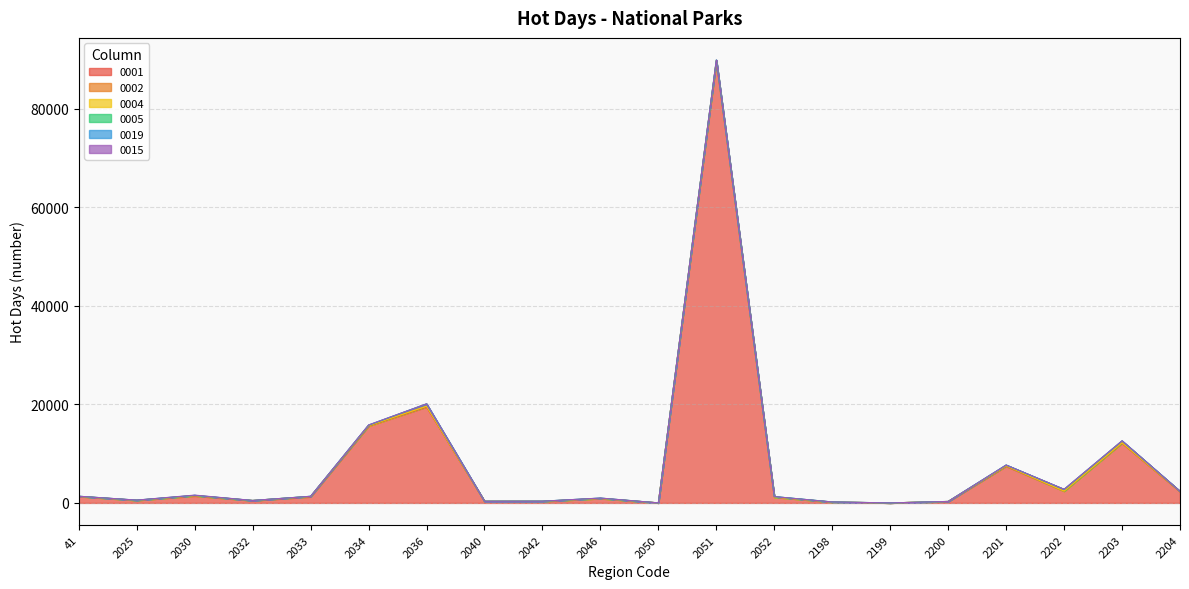

The 0004 series shows 0.0 at 2051. True or false?

True